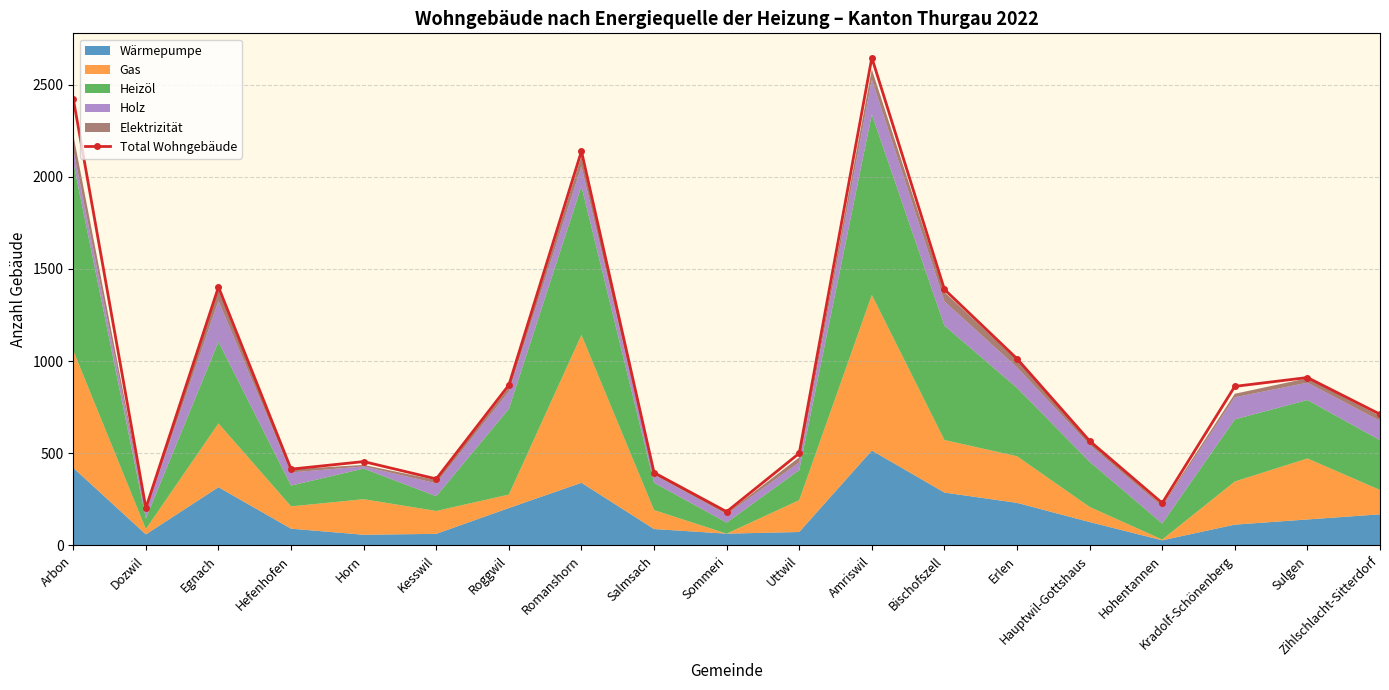

Reading right to left, list all the values displayed in this chart.

Zihlschlacht-Sitterdorf=712	Sulgen=911	Kradolf-Schönenberg=863	Hohentannen=230	Hauptwil-Gottshaus=567	Erlen=1013	Bischofszell=1389	Amriswil=2646	Uttwil=500	Sommeri=183	Salmsach=395	Romanshorn=2139	Roggwil=870	Kesswil=361	Horn=455	Hefenhofen=414	Egnach=1402	Dozwil=203	Arbon=2423